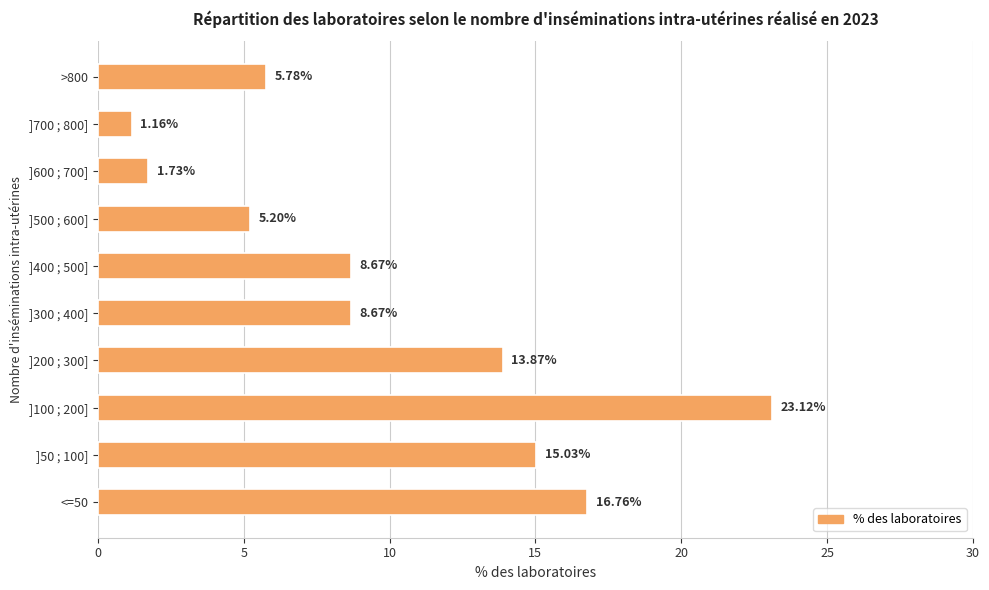

What is the sum of the values at ]500 ; 600] and >800?

11.0